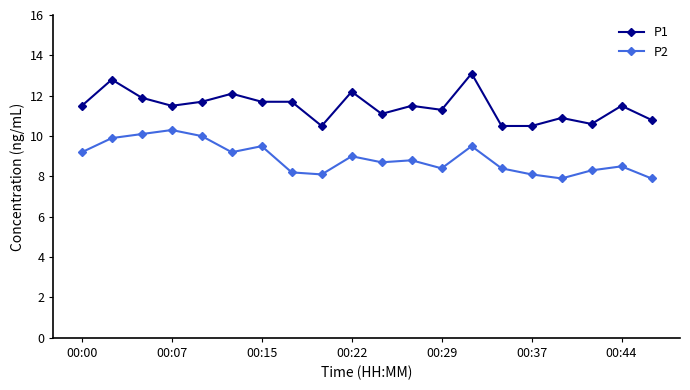

List the series in order of their peak value, highest first.

P1, P2